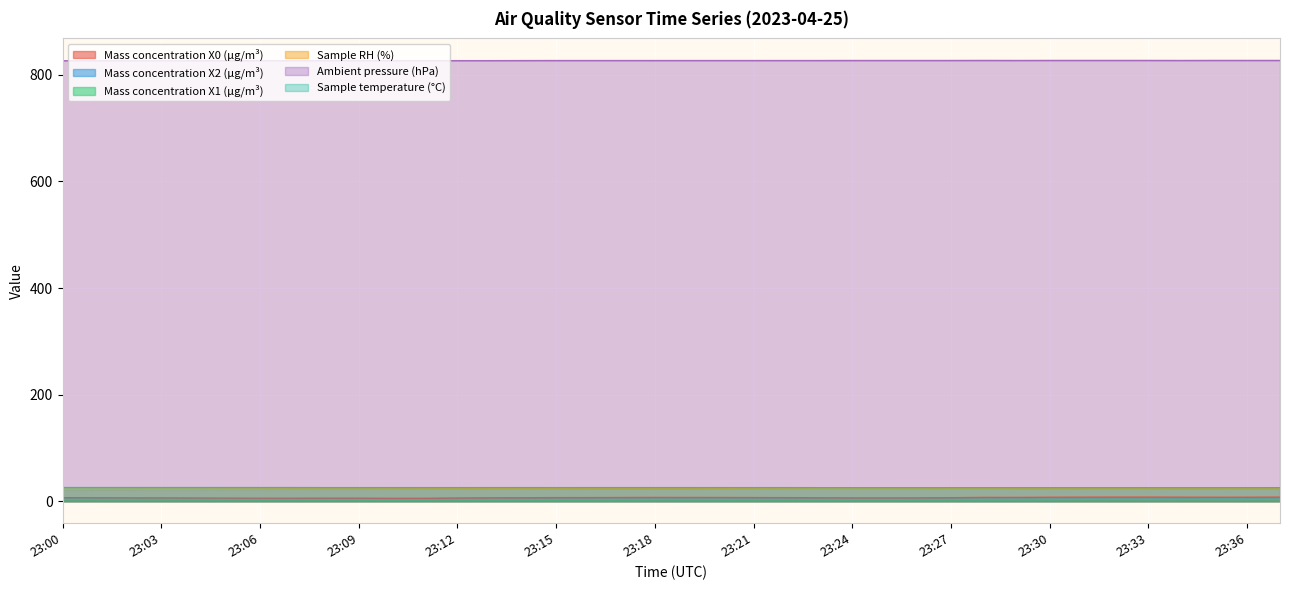

What is the difference between the maximum and minimum values in the Sample RH (%) series?

1.3